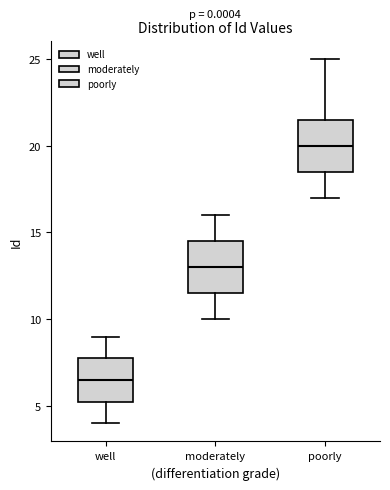

Reading left to right, transcribe this box plot: for each box, give where its median line is, the range the box spans, and where its two whiskers end, as read against the y-axis. The values are not printed on the chart, so give them approximately, as read against the axis.

well: median 6.5, box 5.5 to 8.0, whiskers 4.0 to 9.0
moderately: median 13.0, box 11.5 to 14.5, whiskers 10.0 to 16.0
poorly: median 20.0, box 18.5 to 21.5, whiskers 17.0 to 25.0